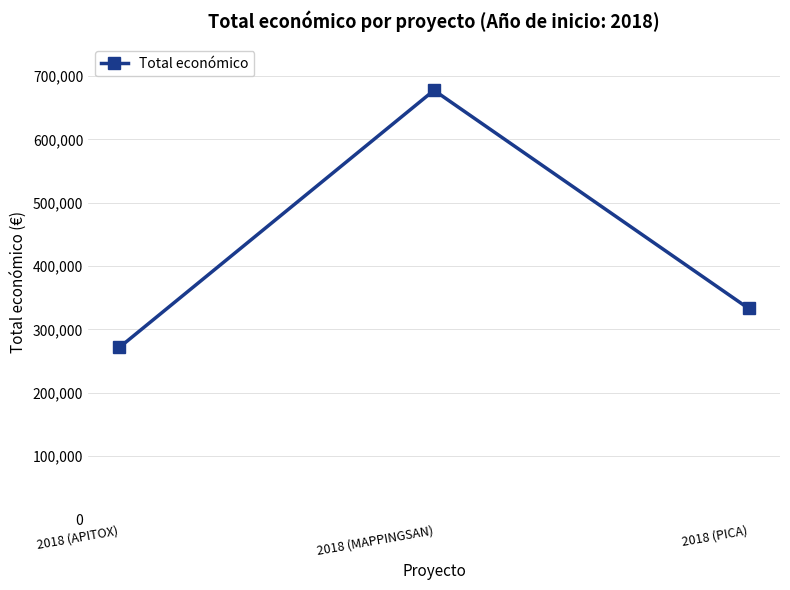

What is the change in value from 2018 (MAPPINGSAN) to 2018 (PICA)?

-344424